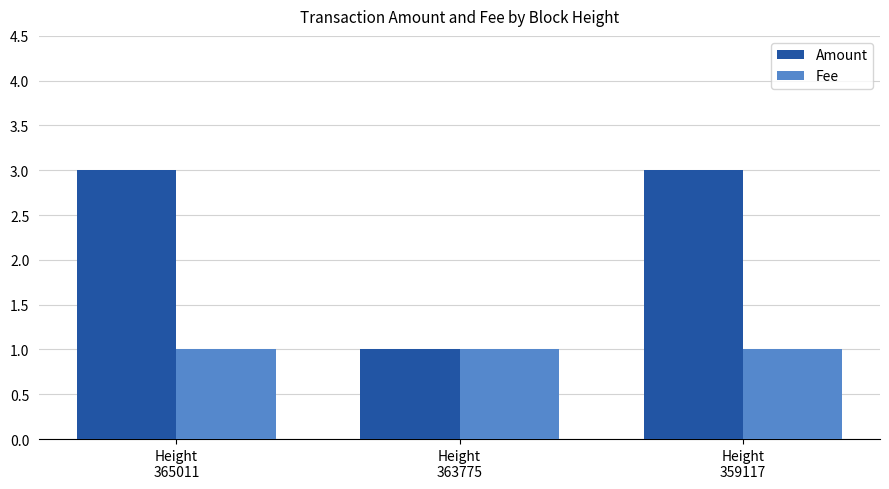

Which series has the largest total across all categories?

Amount